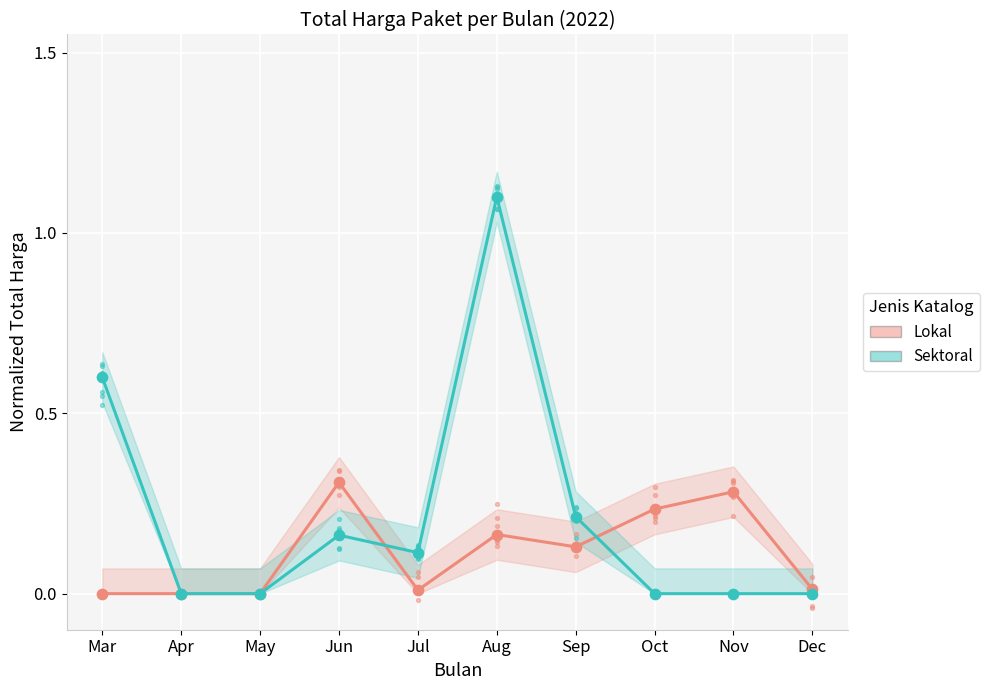

What are all the series names shown in the legend?

Lokal, Sektoral